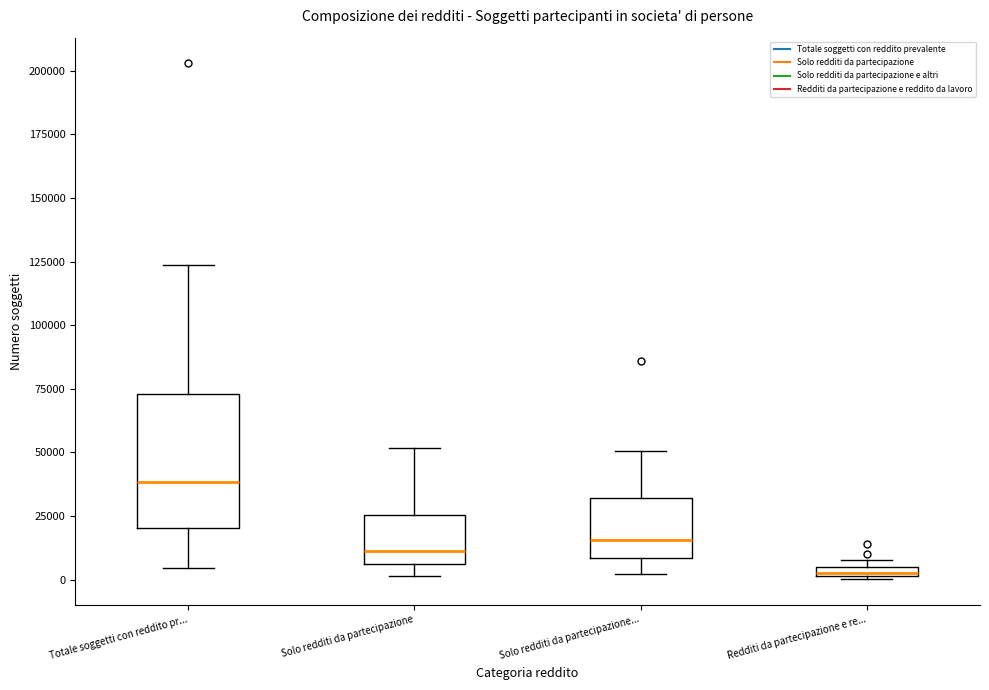

Which box is the tallest, from its lower edge to its upper edge?

Totale soggetti con reddito pr...